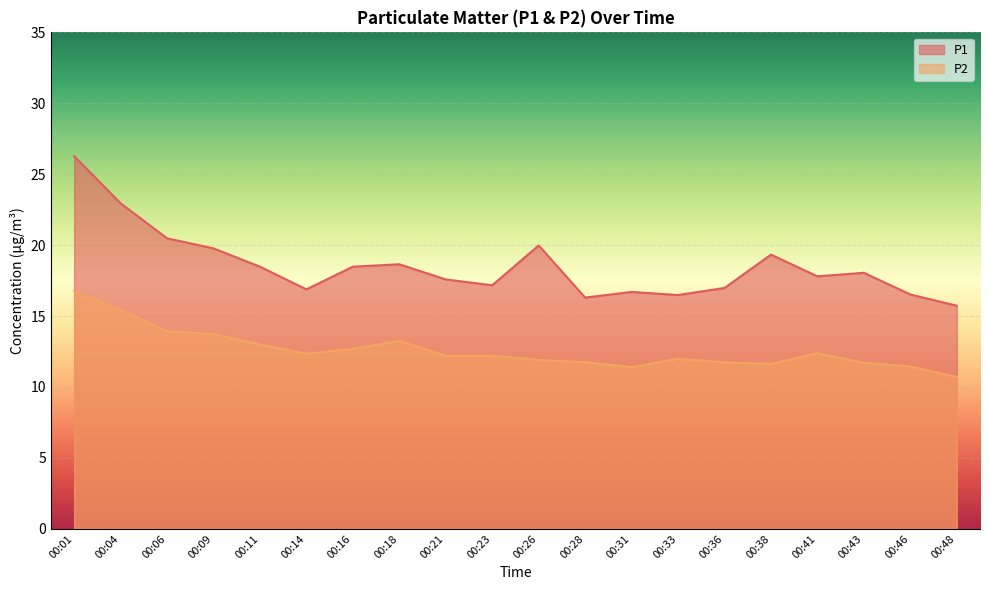

Reading left to right, what are all the values shown in this chart?

P1: 26.3	22.9	20.5	19.8	18.5	16.9	18.5	18.6	17.6	17.2	20.0	16.3	16.7	16.5	17.0	19.3	17.8	18.1	16.5	15.7
P2: 16.8	15.4	13.9	13.7	13.0	12.3	12.7	13.2	12.2	12.2	11.9	11.8	11.4	12.0	11.7	11.6	12.4	11.7	11.4	10.7